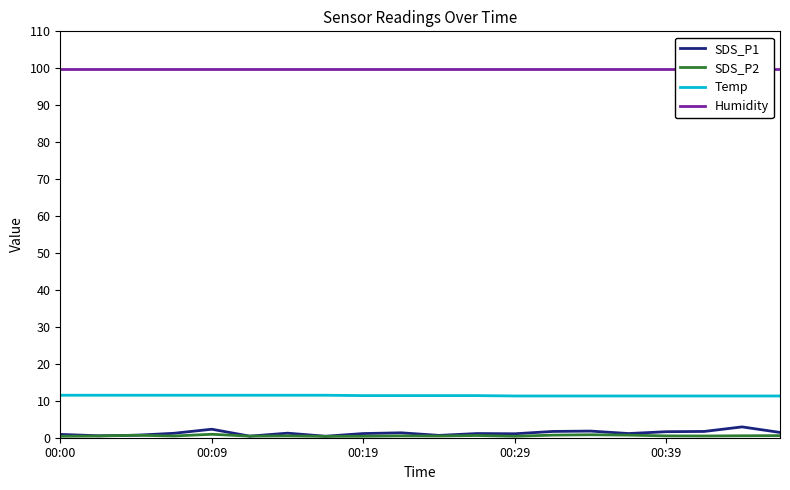

Which series has the widest spread of values?

SDS_P1